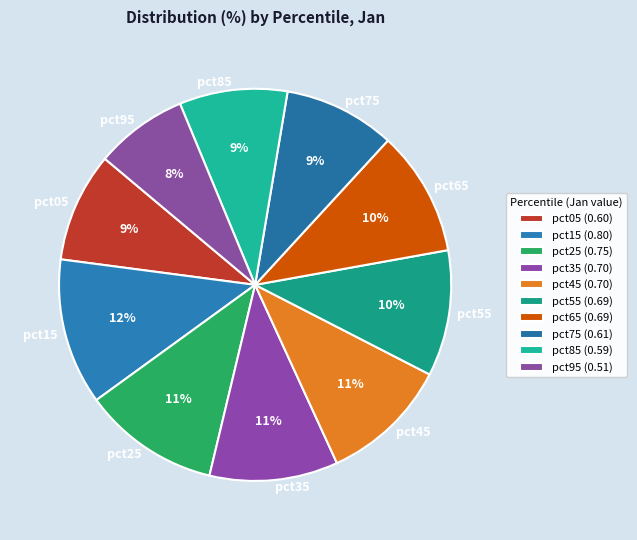

Between pct95 and pct25, which is larger?

pct25